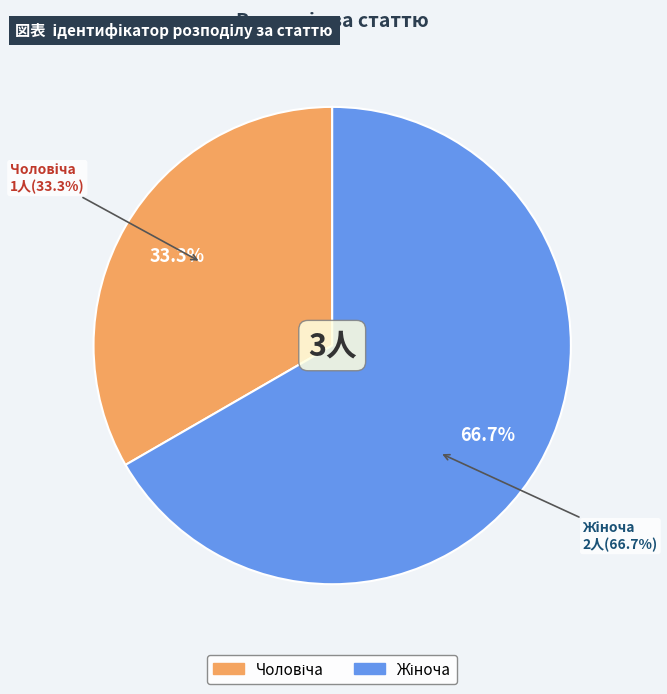

To the nearest percent, what percentage of the pie is Жіноча?

67%